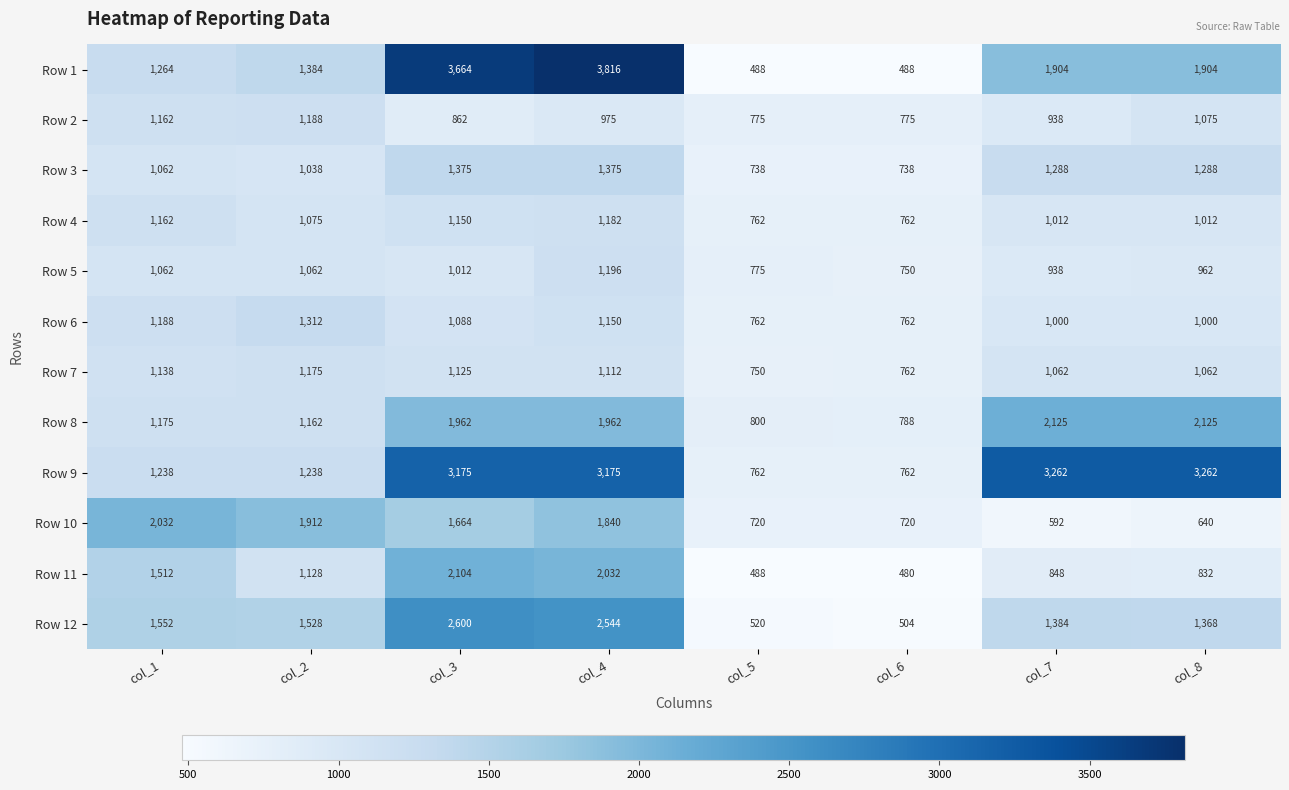

Which label corresponds to the largest value in the chart?

col_4